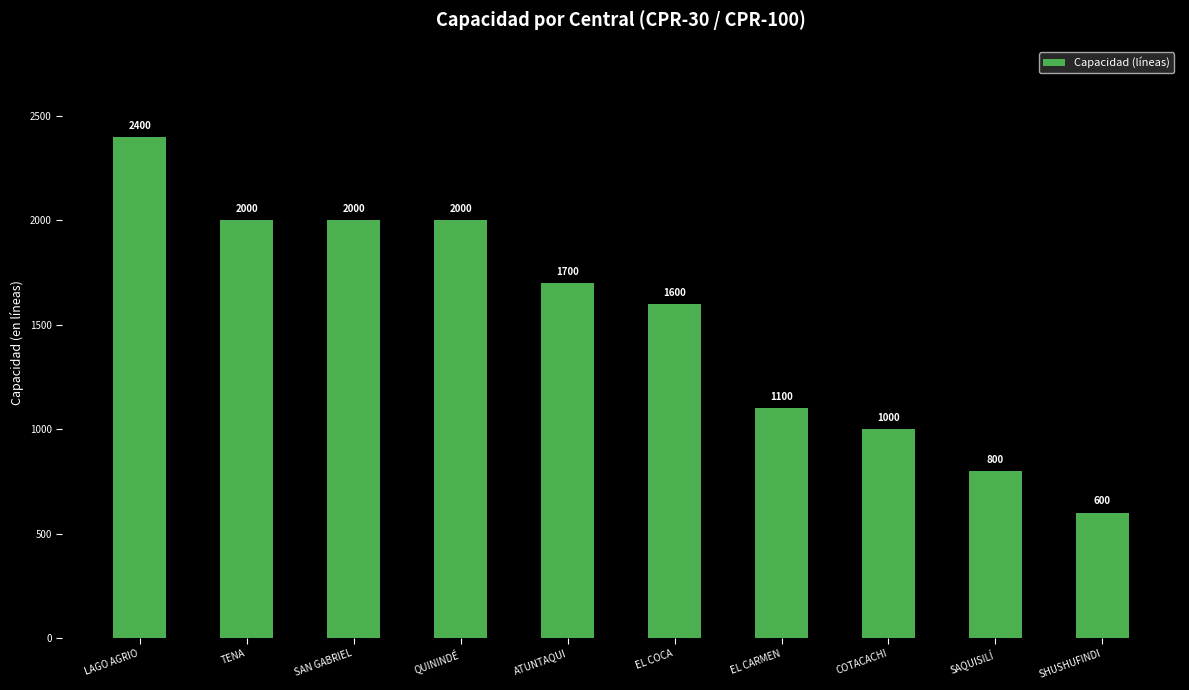

What is the greatest value displayed?

2400